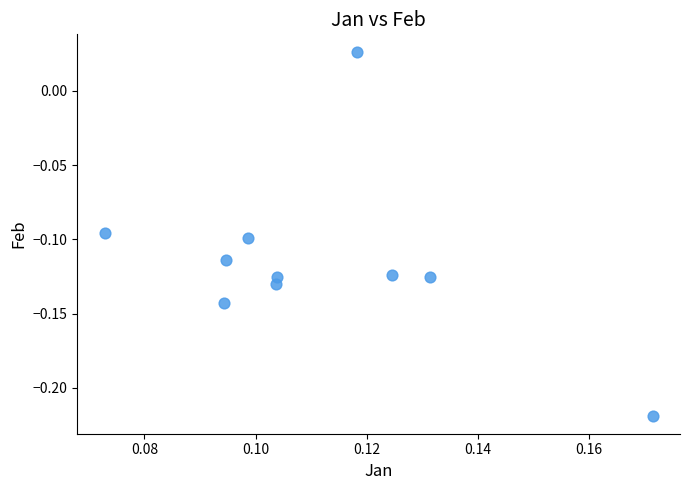

How many data points are displayed?

10